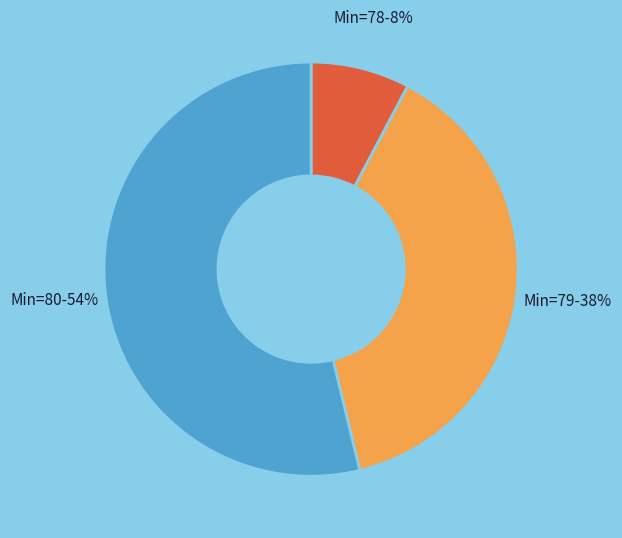

Does any single category account for the majority?

Yes